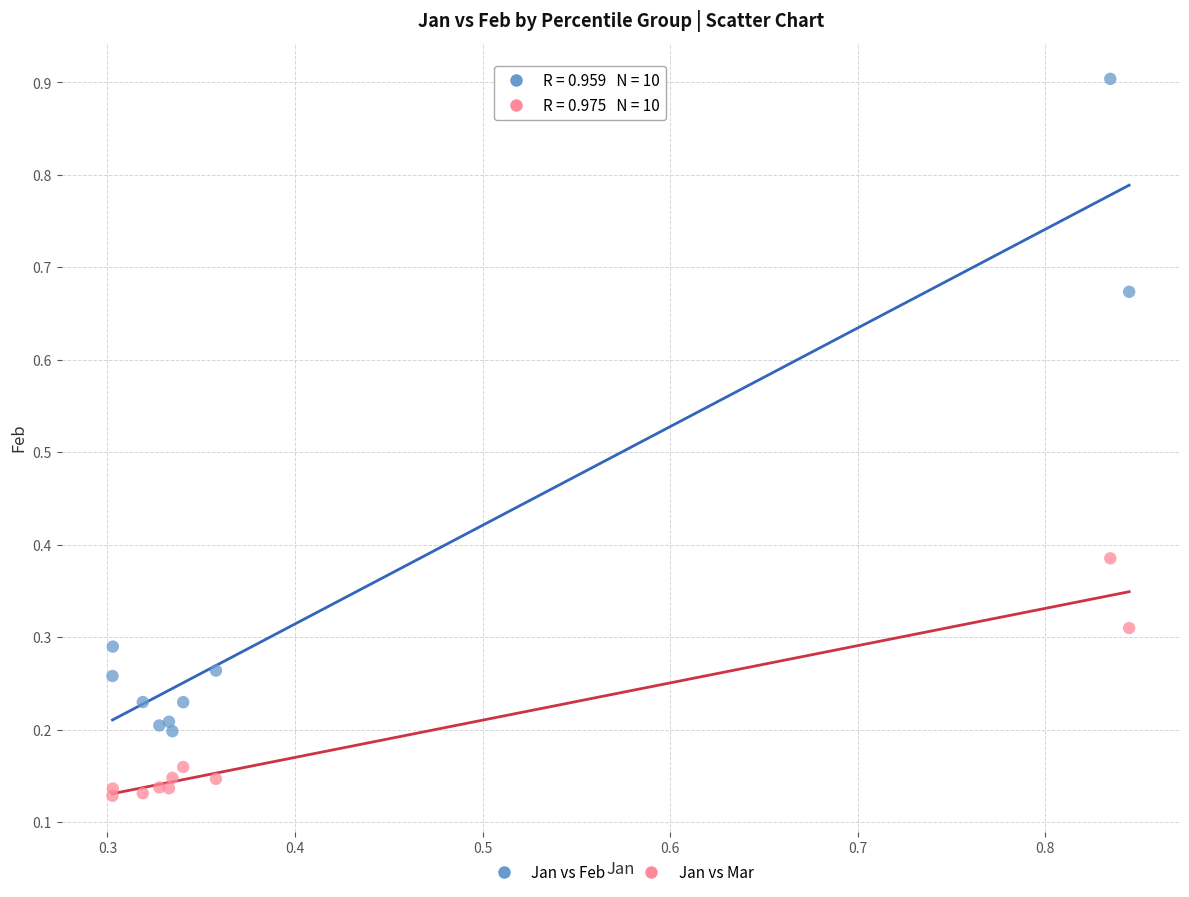

Which series reaches the maximum Y coordinate?

Jan vs Feb